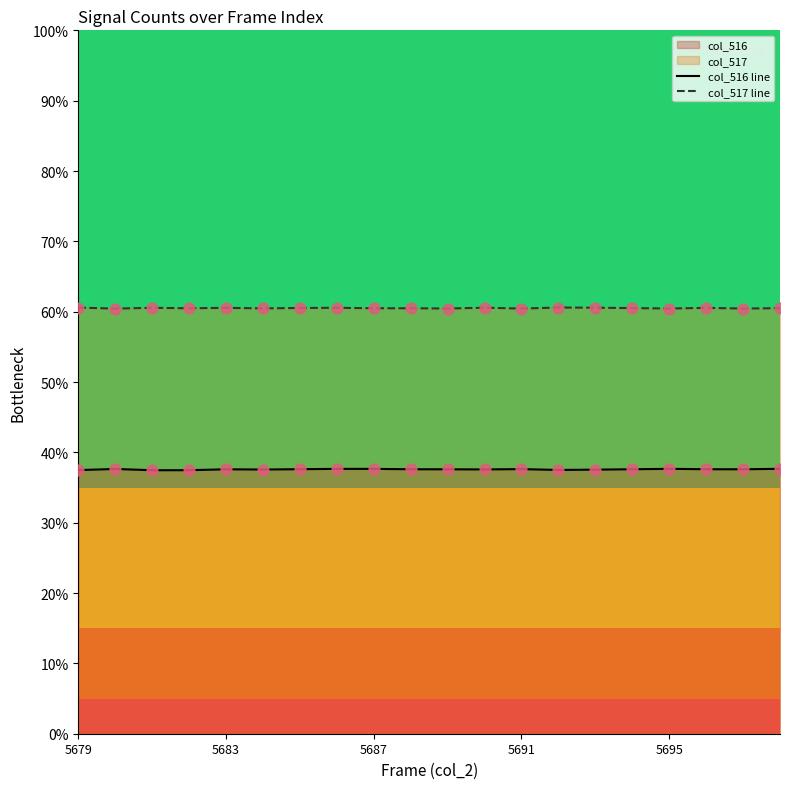

Which series contains the lowest Y value?

col_516 line